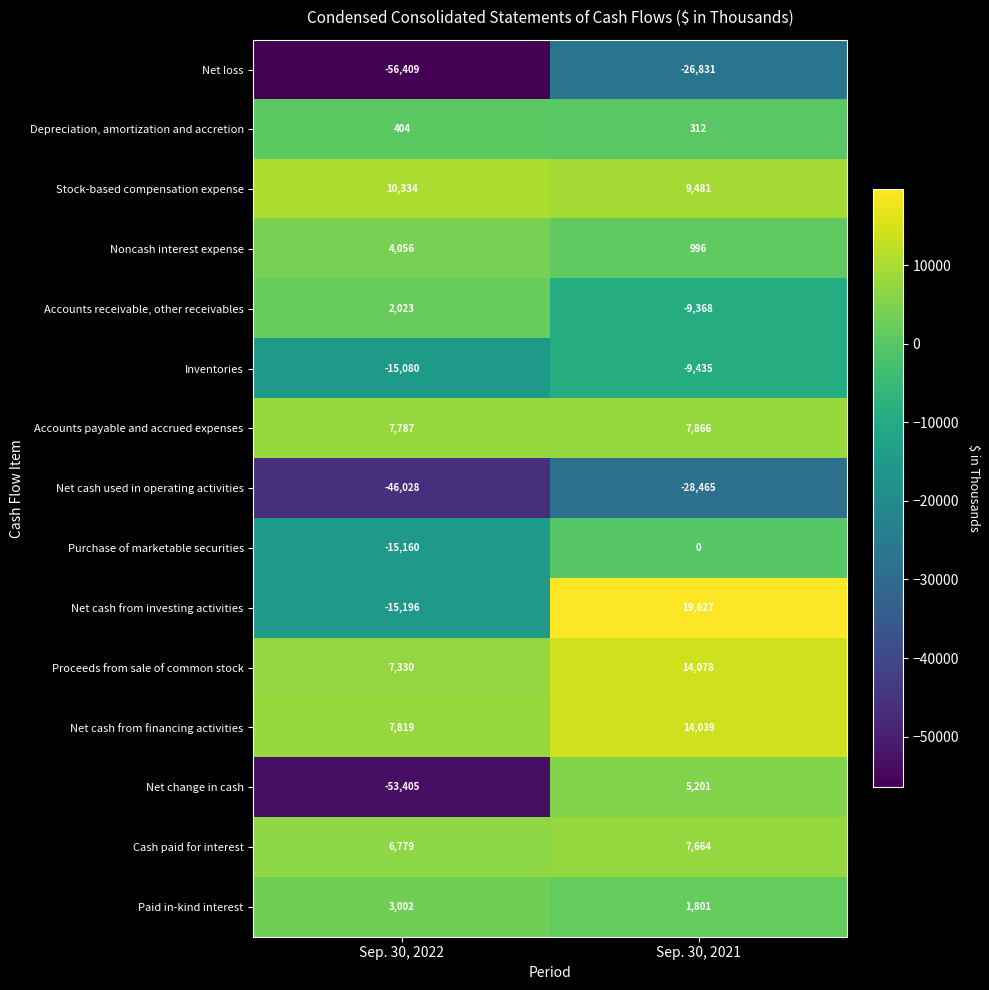

How many negative values does the Net cash from investing activities series have?

1